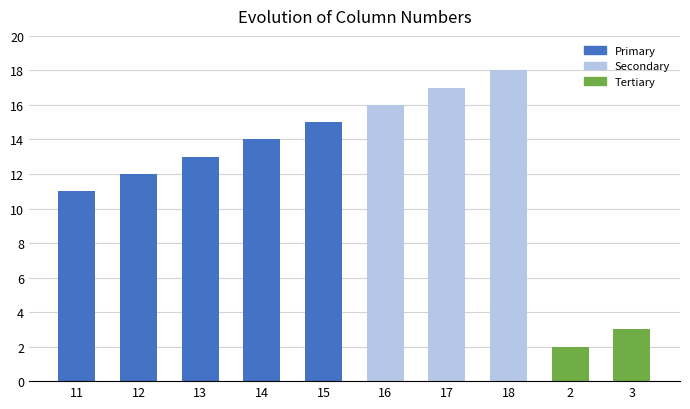

Approximately how many times larger is the value at 15 compared to 13?

1.2